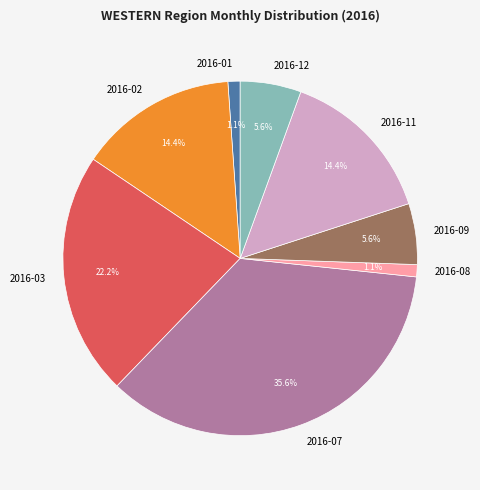

What portion of the pie excludes 2016-01?

98.9%